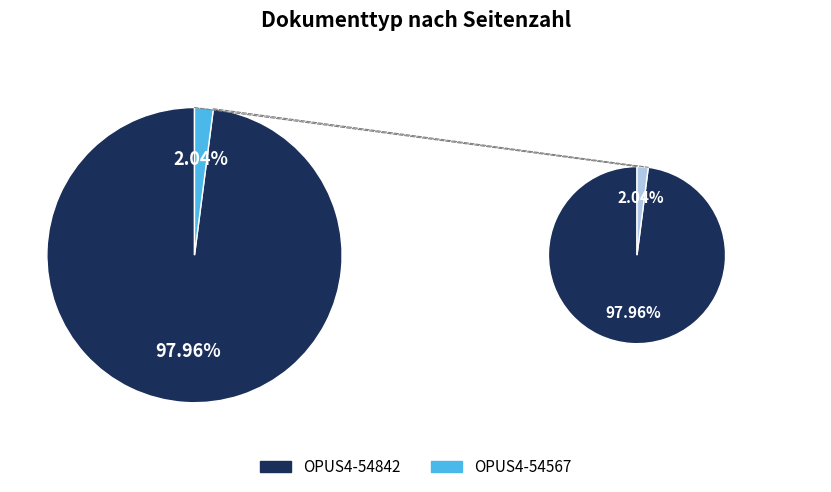

Is it true that OPUS4-54567 is 1% of the pie?

False